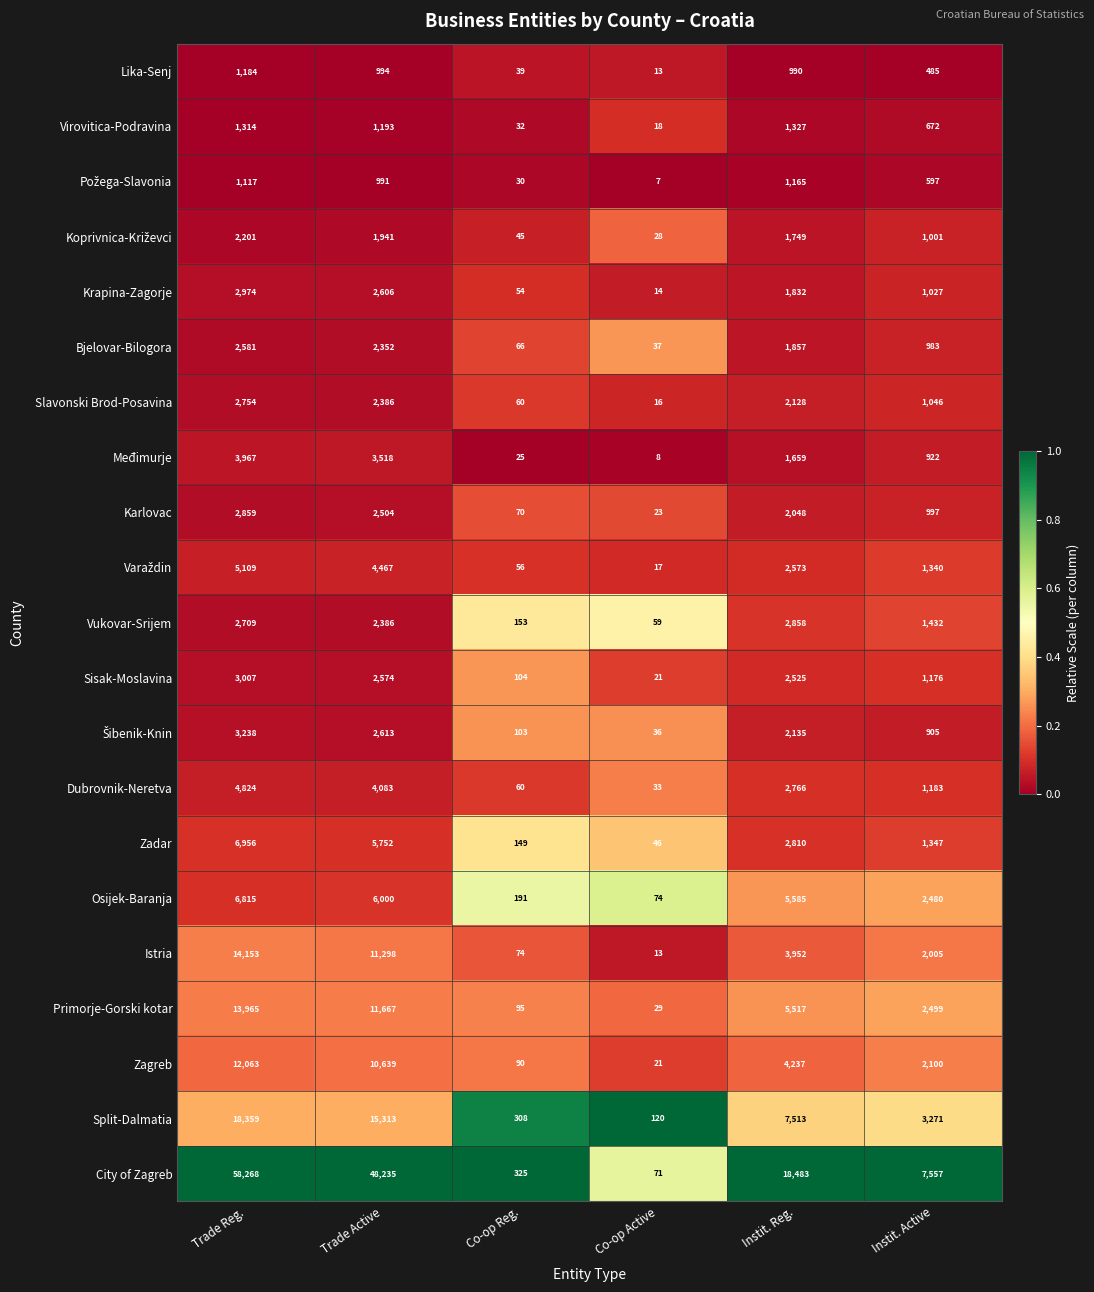

List the labels in order of Dubrovnik-Neretva value, smallest first.

Co-op Active, Co-op Reg., Instit. Active, Instit. Reg., Trade Active, Trade Reg.